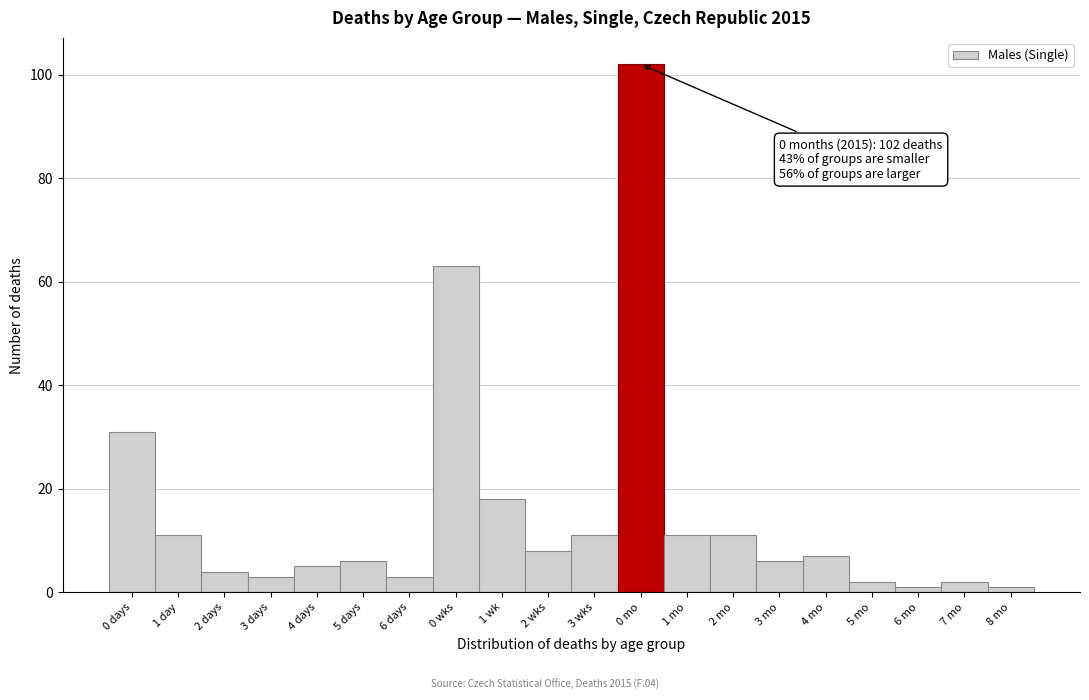

Reading left to right, list all the values displayed in this chart.

31	11	4	3	5	6	3	63	18	8	11	102	11	11	6	7	2	1	2	1